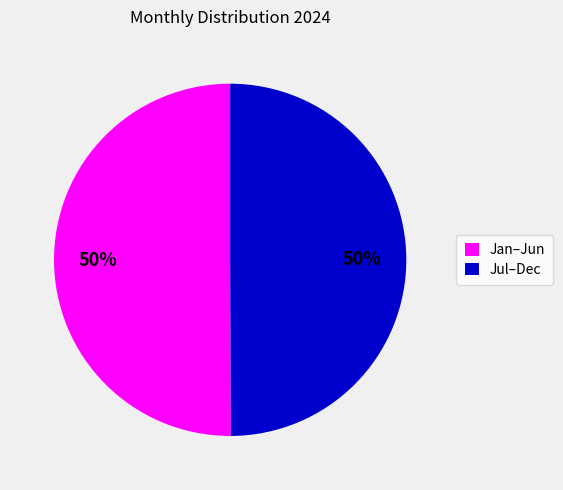

The Jul–Dec slice represents 50% of the pie. True or false?

True